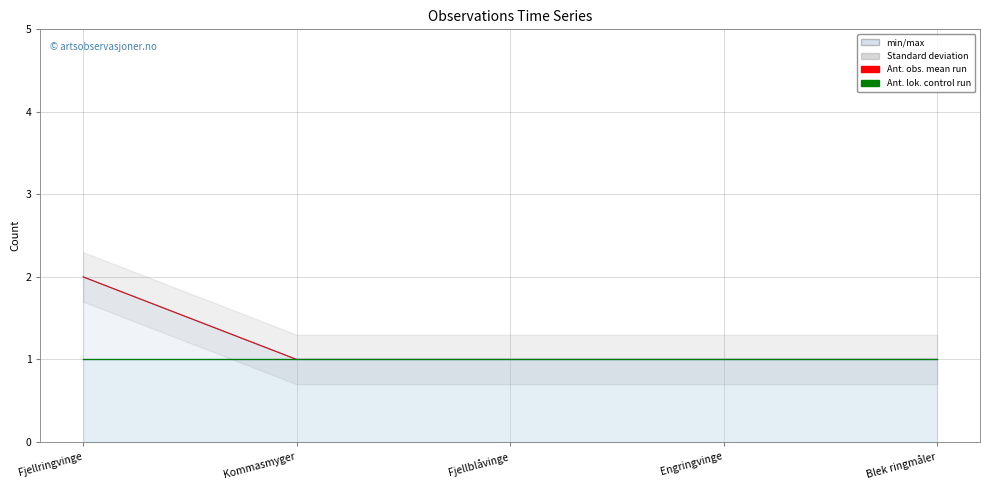

Which has a higher value, Blek ringmåler or Kommasmyger?

Blek ringmåler